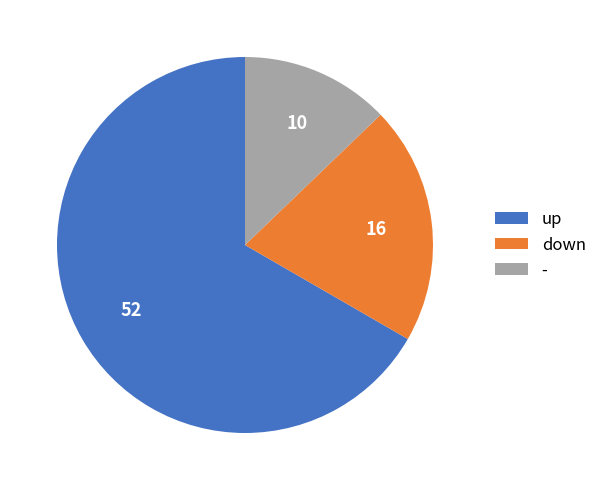

Between up and down, which is larger?

up